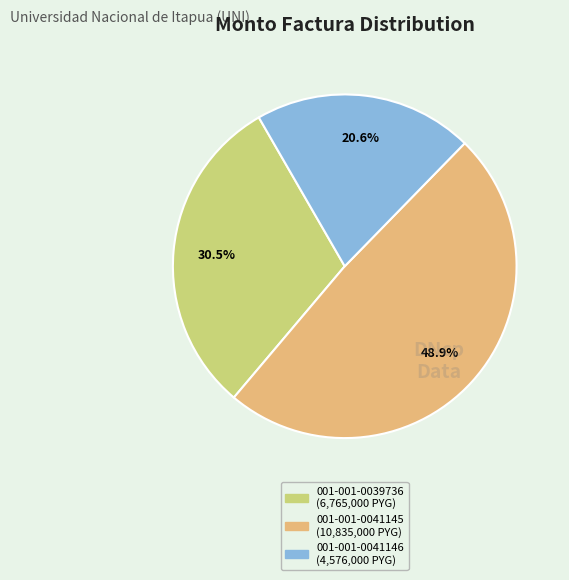

Does 001-001-0041146 account for over 50% of the chart?

No